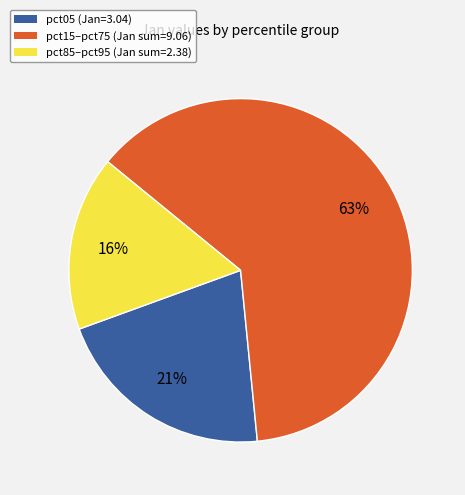

Is there a majority slice in this chart?

Yes